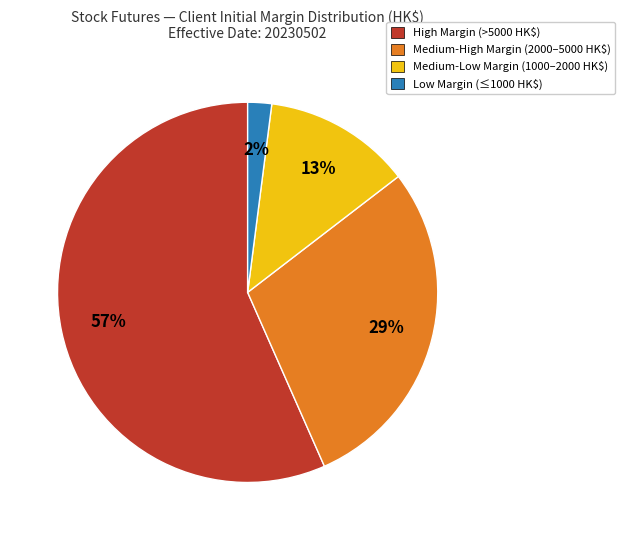

Does any single category account for the majority?

Yes